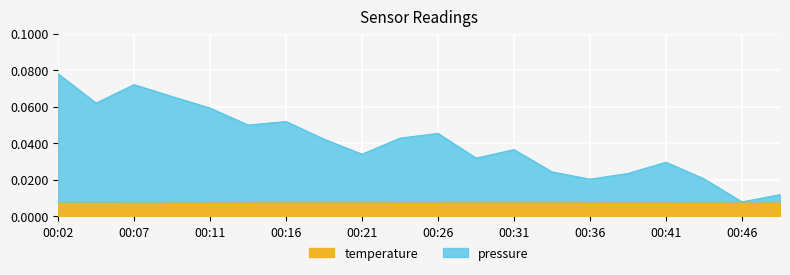

What is the sum of all pressure values?

0.8